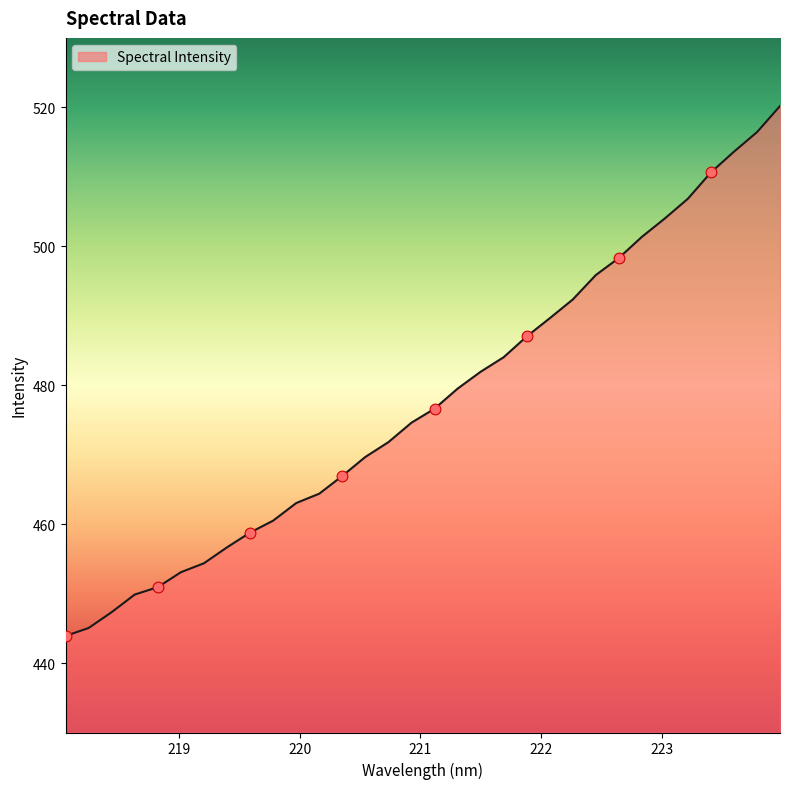

What is the difference between the maximum and minimum values?

76.3